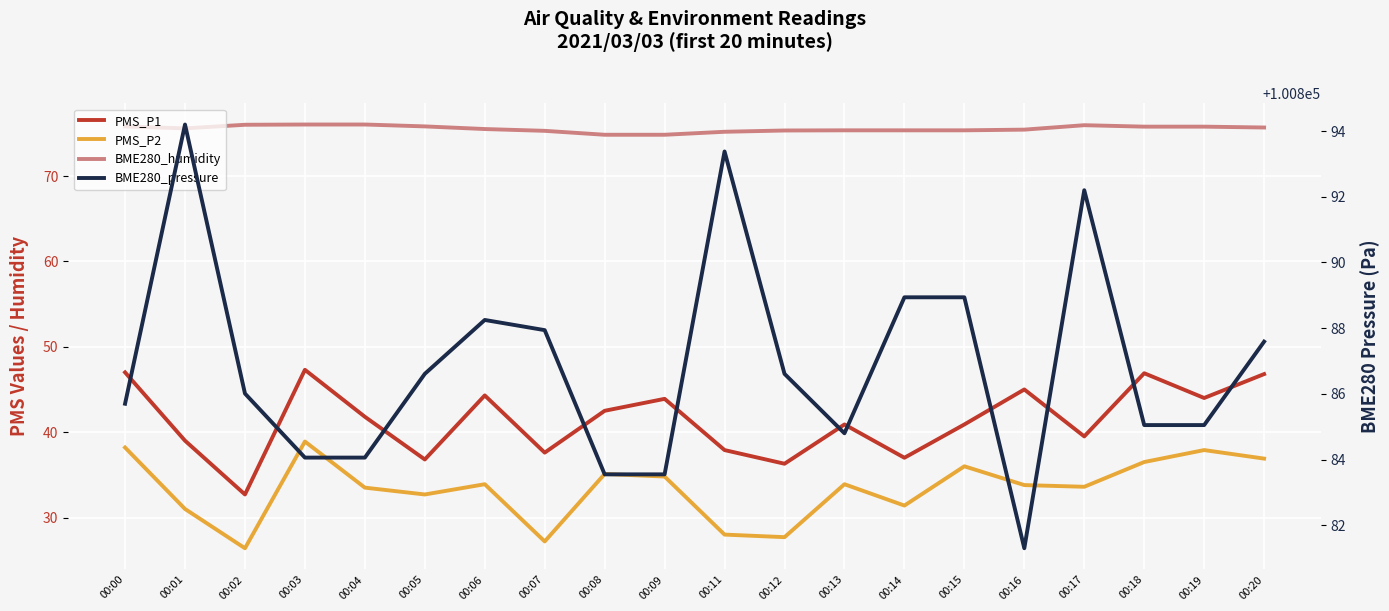

Which has a higher value, 00:08 or 00:11?

00:08